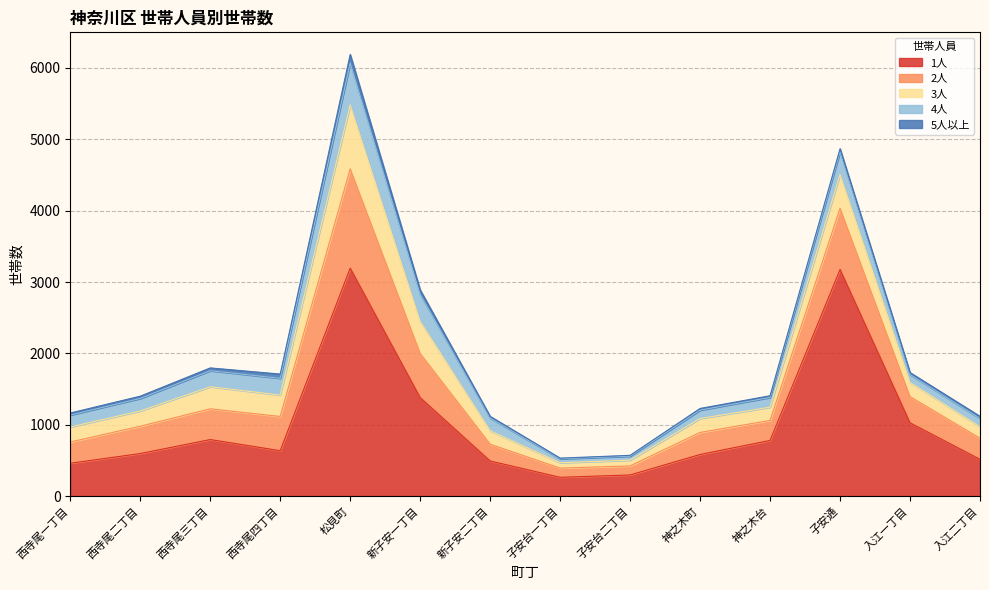

What is the value of the 5人以上 point at the 7th from the left?

24